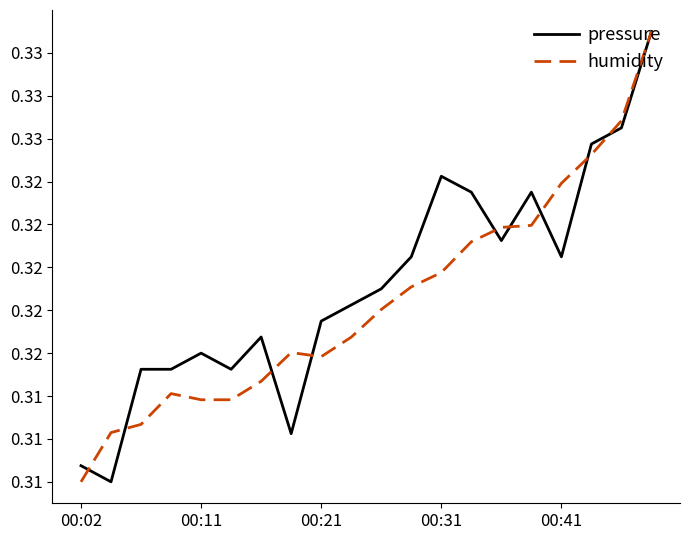

What are all the series names shown in the legend?

pressure, humidity